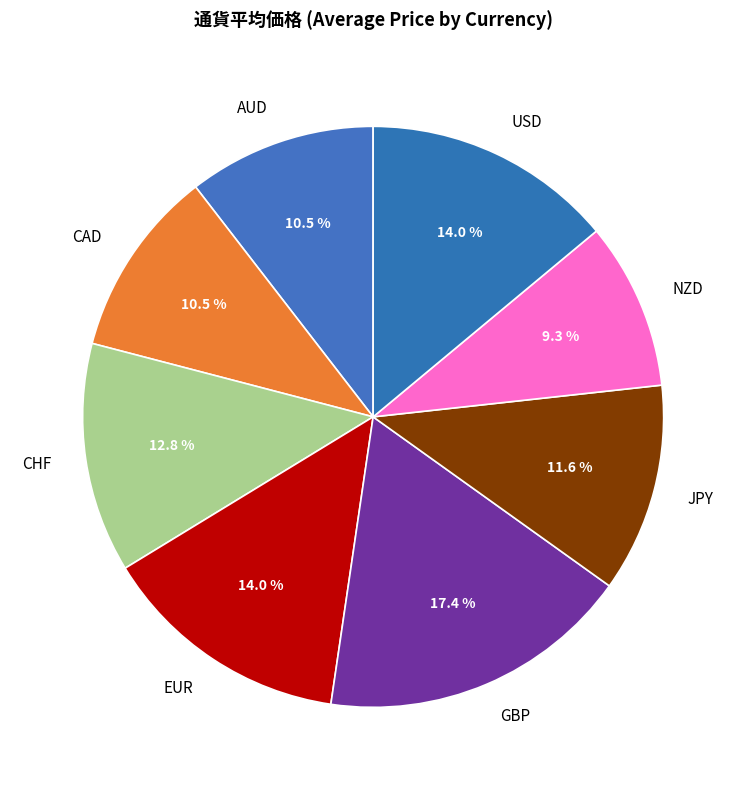

Is there any slice that represents more than half of the pie?

No